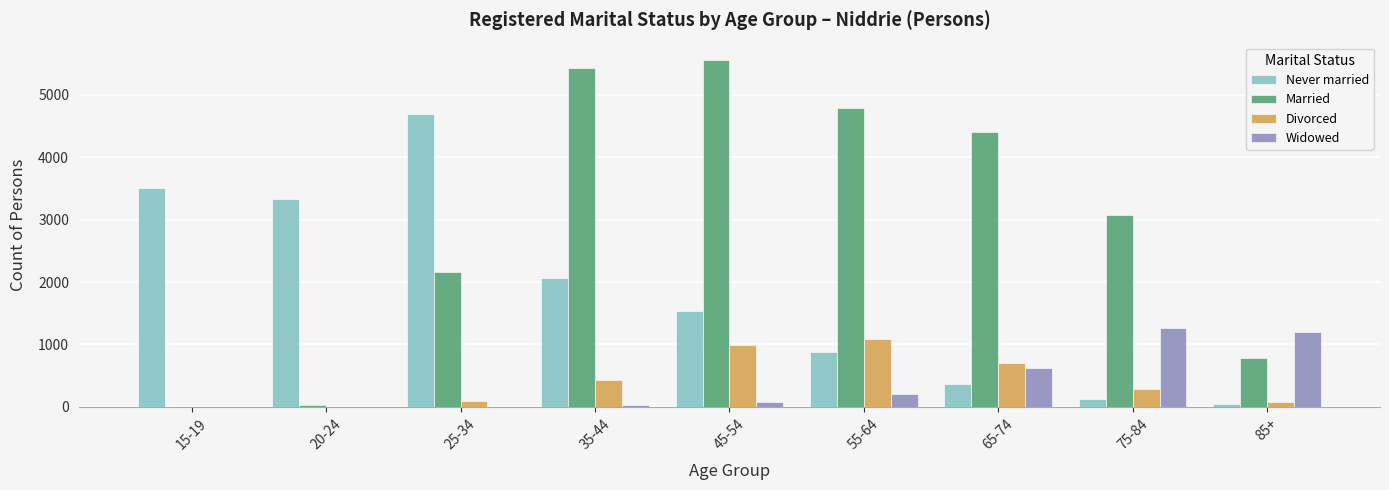

Between 45-54 and 65-74, which series saw the biggest shift?

Never married